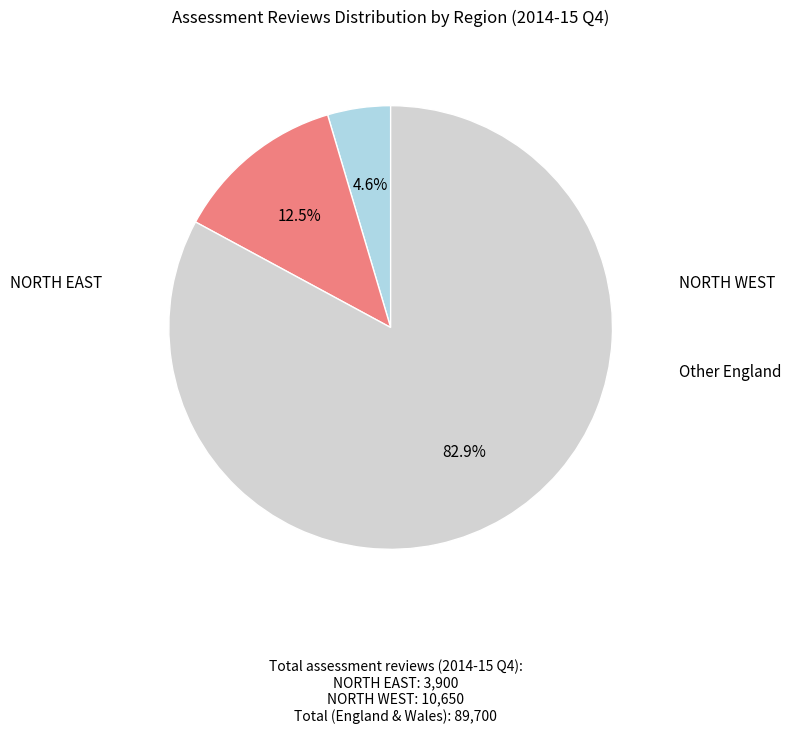

Count the number of slices in the pie.

3